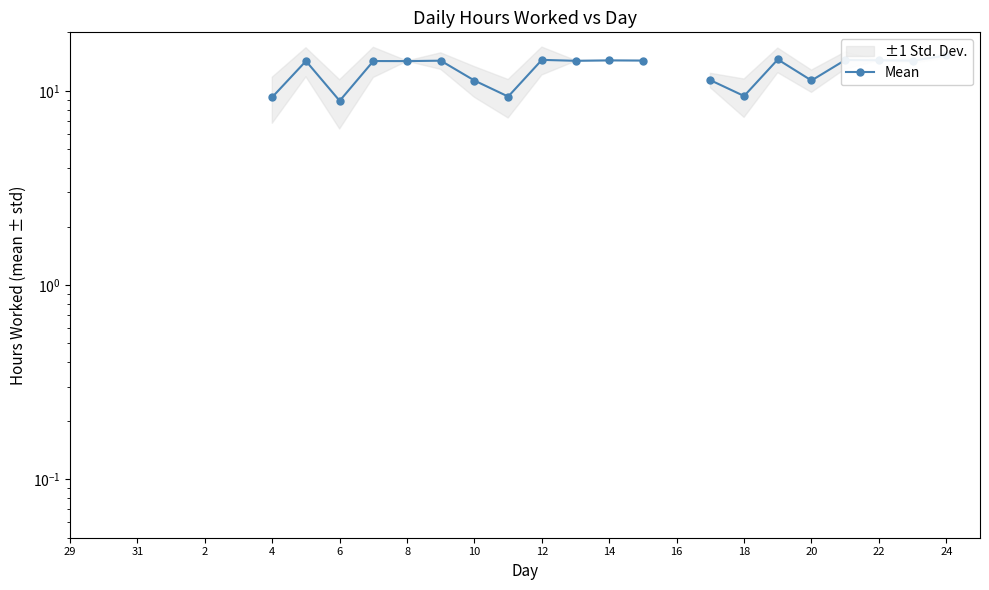

What is the ratio of the value at 24 to the value at 24?

1.5